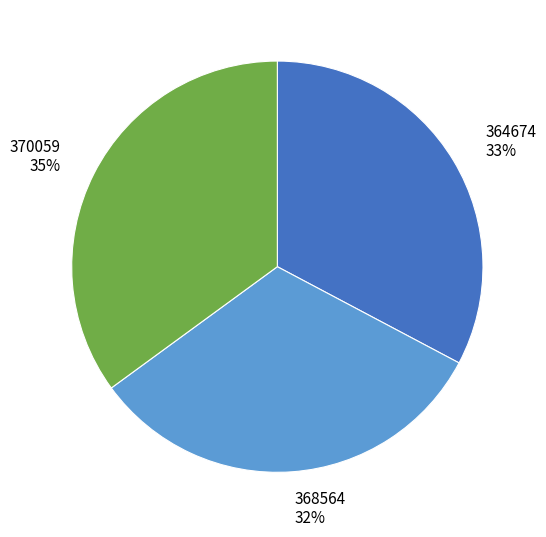

Does any single category account for the majority?

No